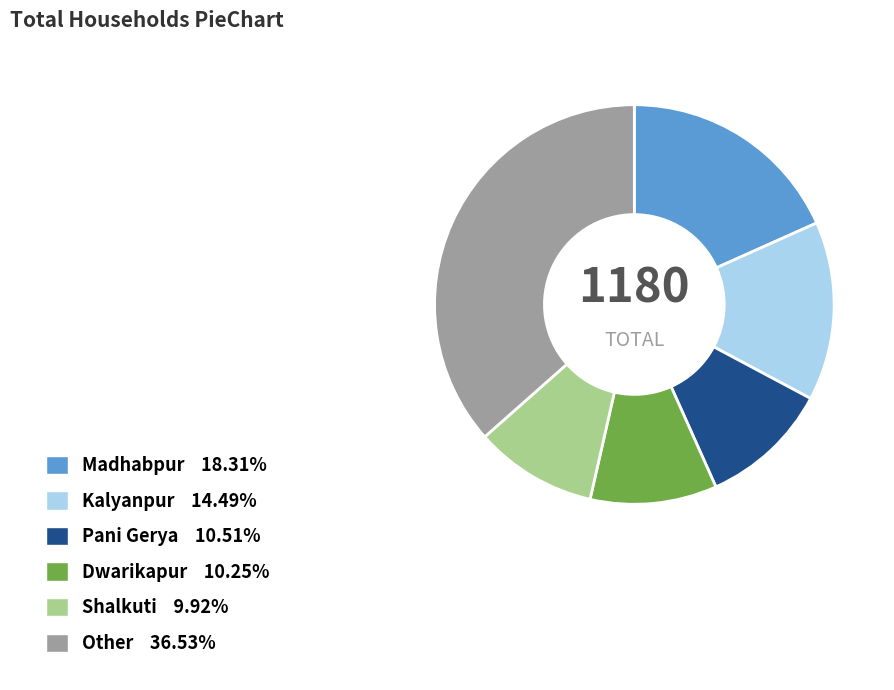

Do Madhabpur 18.31% and Dwarikapur 10.25% together represent more than half of the pie?

No